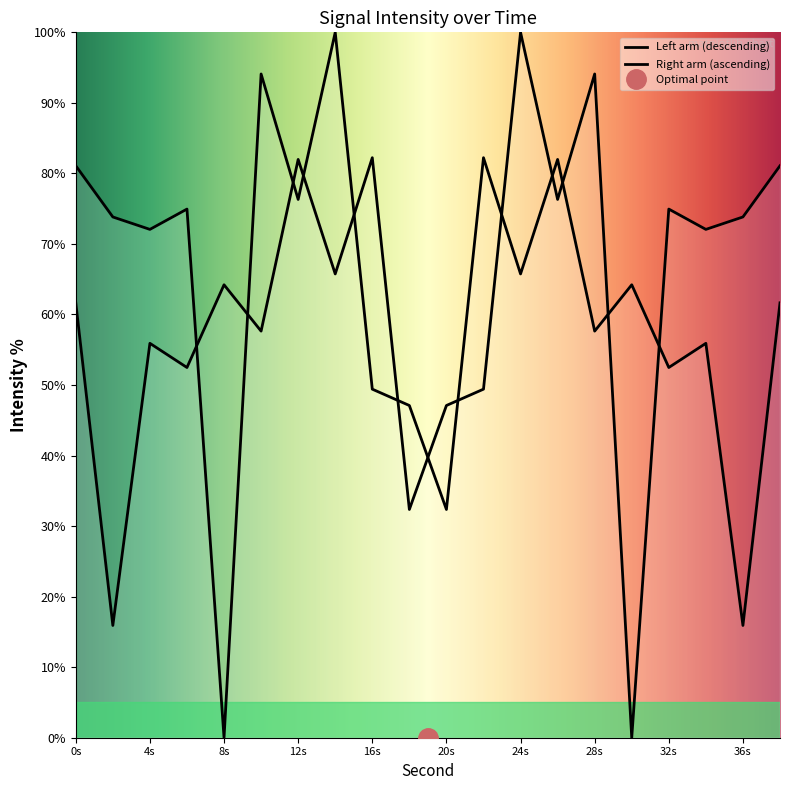

Rank the categories by value from highest to lowest.

24, 28, 16, 12, 38, 26, 32, 36, 34, 14, 8, 0, 10, 4, 6, 22, 20, 18, 2, 30